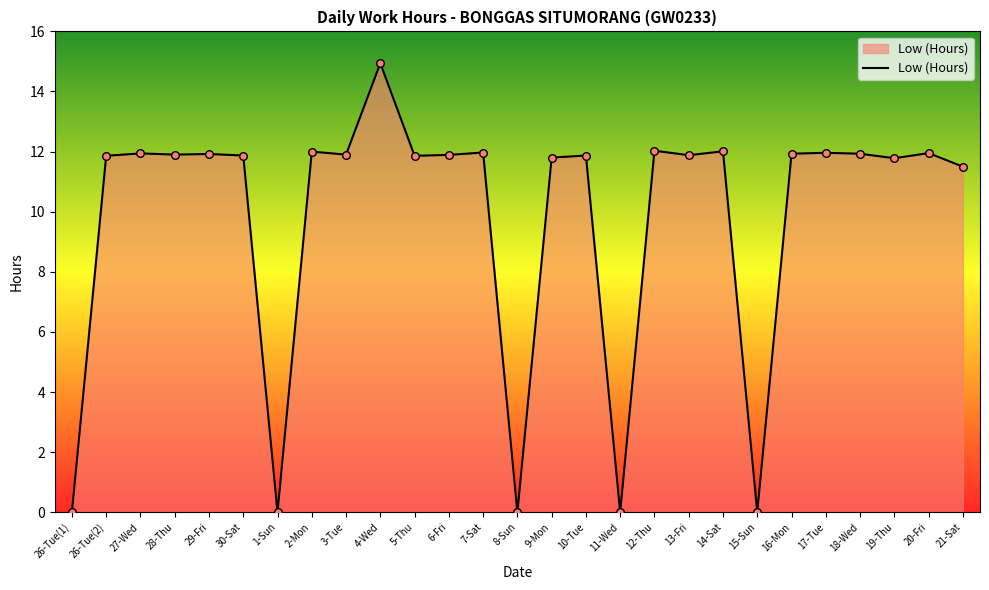

What is the ratio of the value at 13-Fri to the value at 29-Fri?

1.0